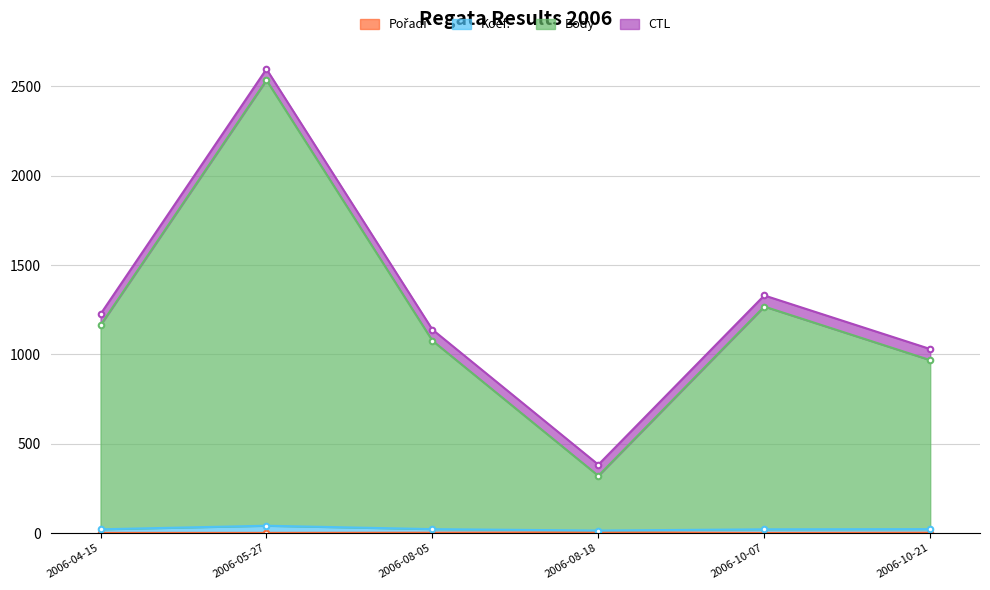

Does the chart have visible grid lines?

Yes